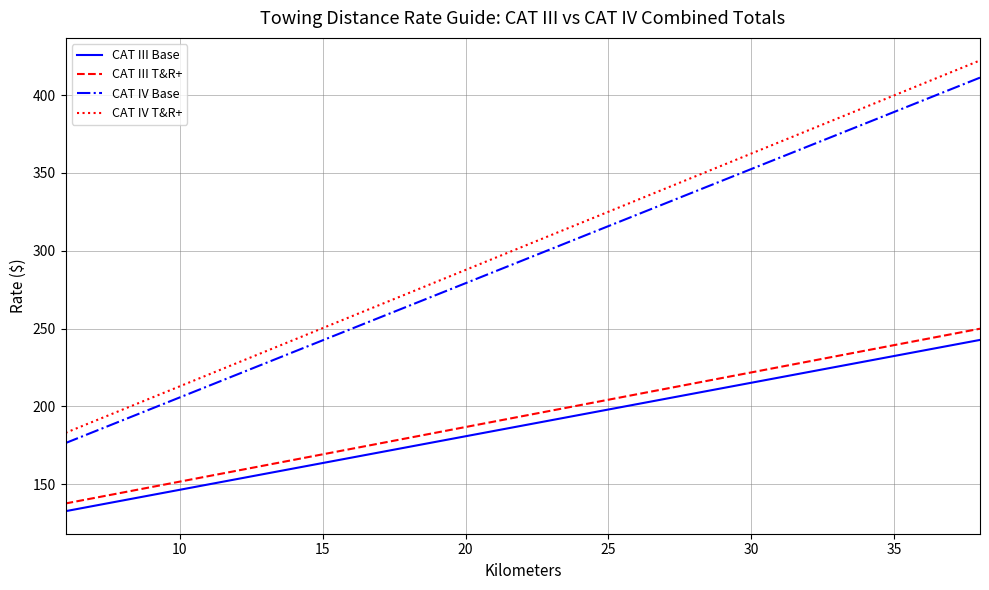

True or false: CAT IV T&R+ and CAT III Base cross at least once.

False